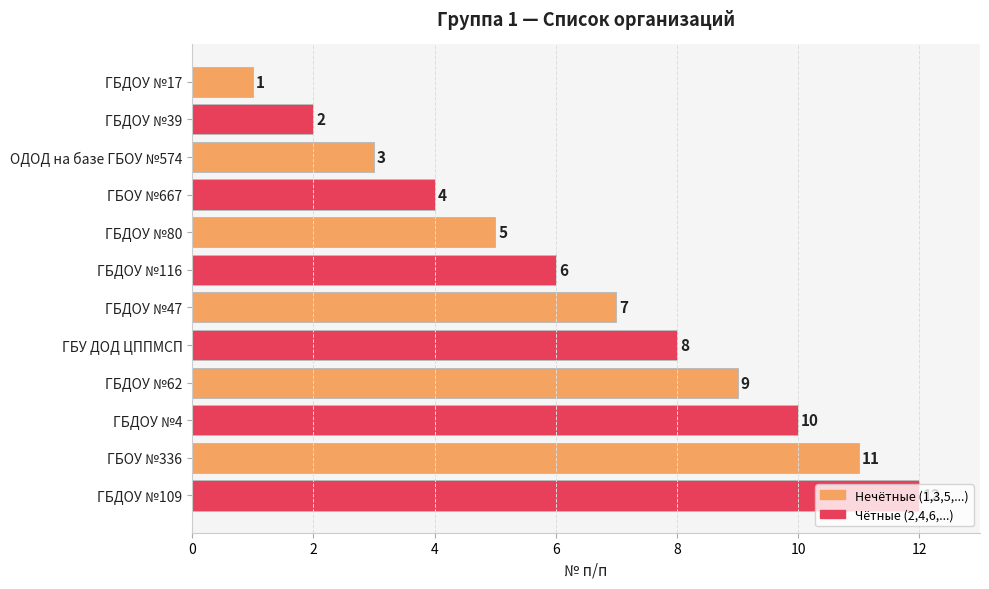

Read the value at ГБДОУ №62, to the nearest 5.

10